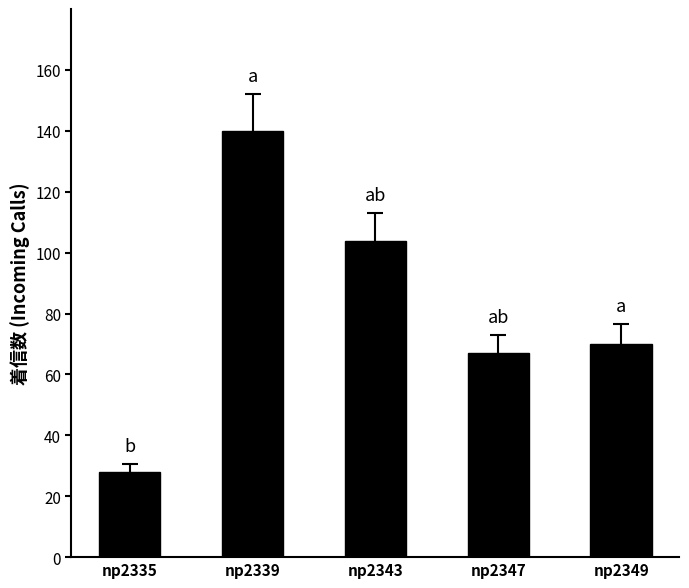

Are the bars horizontal?

No